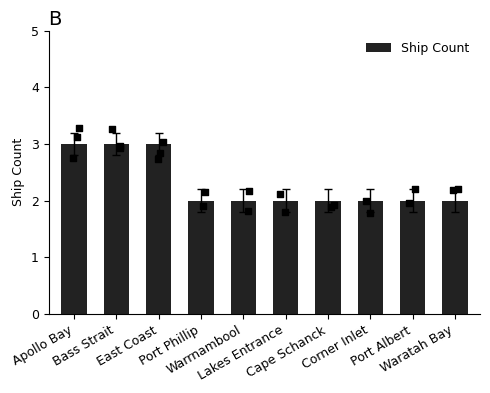

Between Corner Inlet and Cape Schanck, which is larger?

Corner Inlet